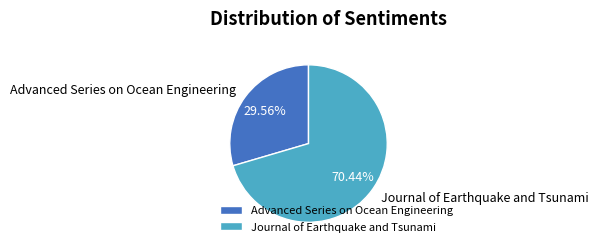

Combined, do Advanced Series on Ocean Engineering and Journal of Earthquake and Tsunami account for over 50%?

Yes